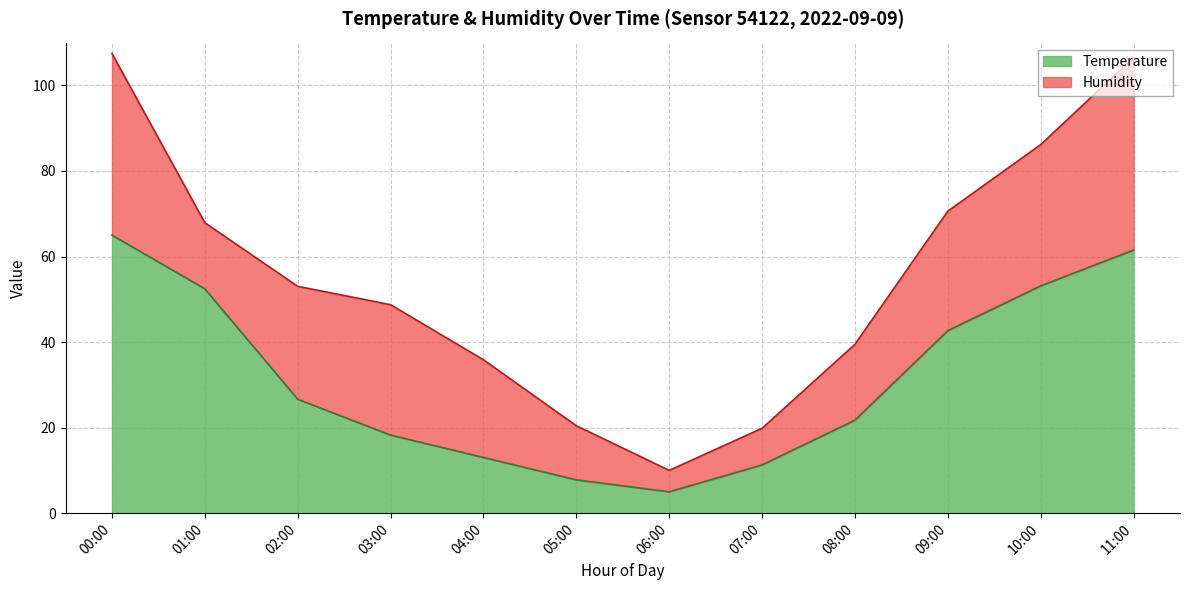

Approximately how many times larger is the value at 09:00 compared to 03:00?

2.3